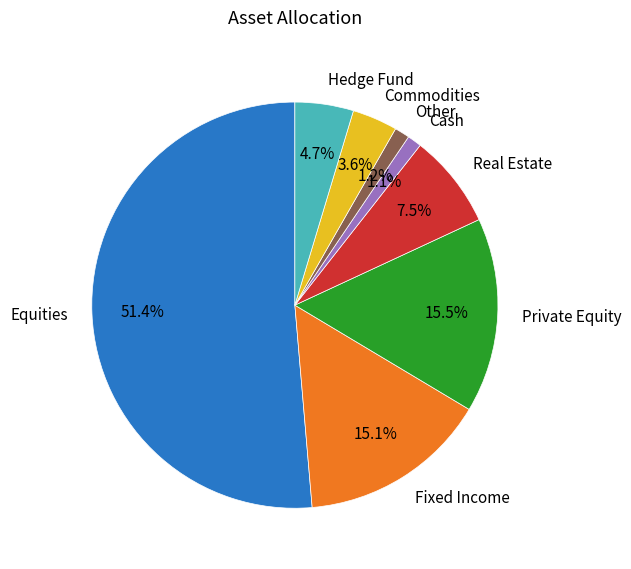

What percentage is the Other slice, to the nearest percent?

1%